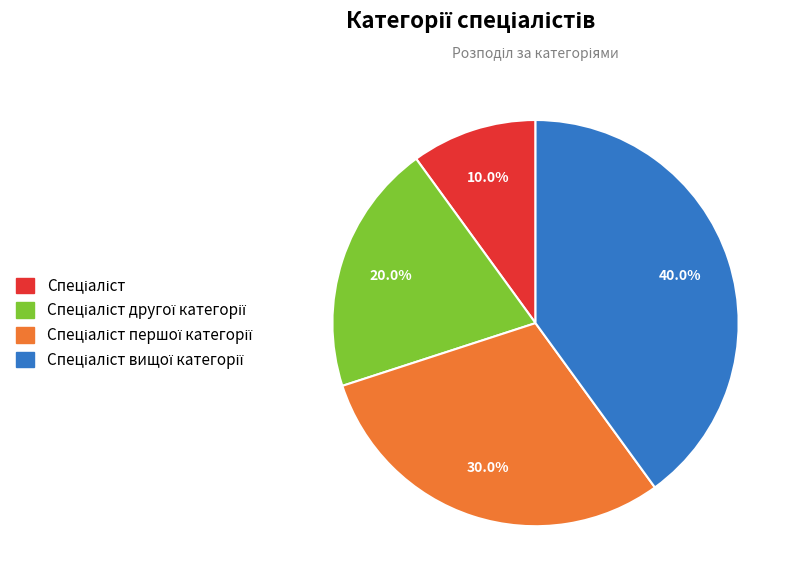

Is there a majority slice in this chart?

No